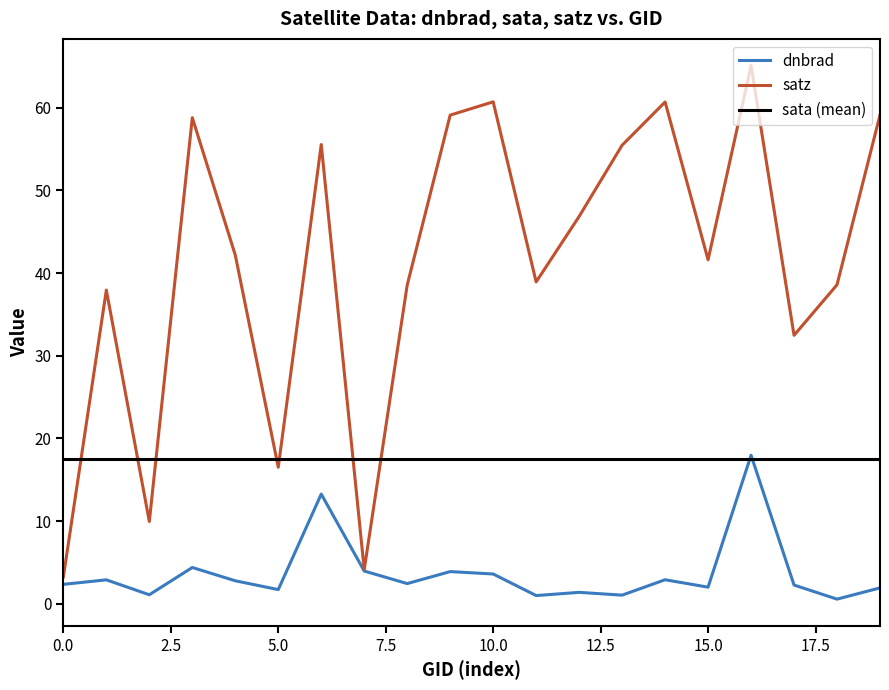

What is the difference between the highest and lowest values at 0.0?

0.9